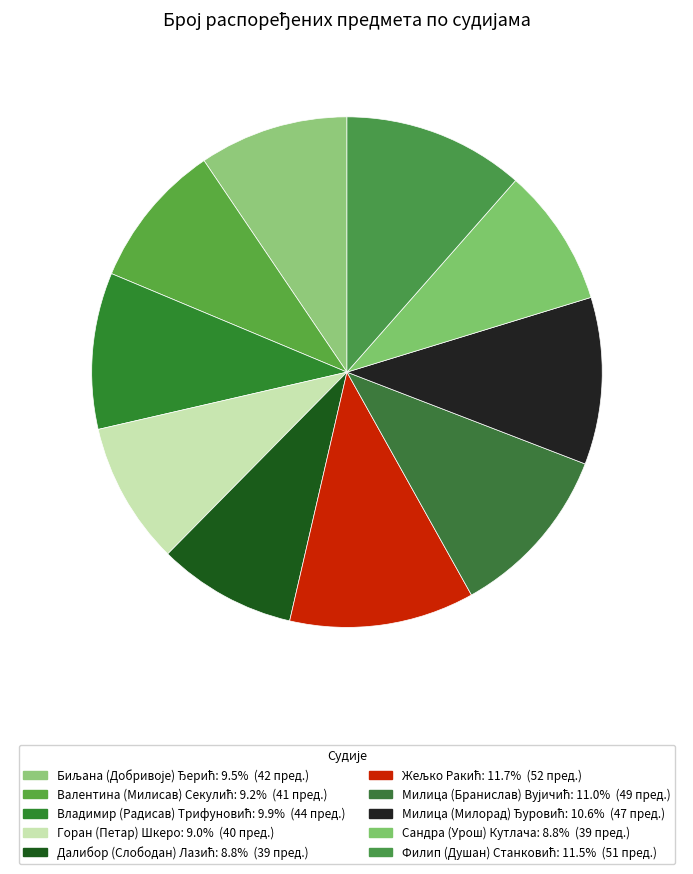

Is it true that Далибор (Слободан) Лазић is 1% of the pie?

False